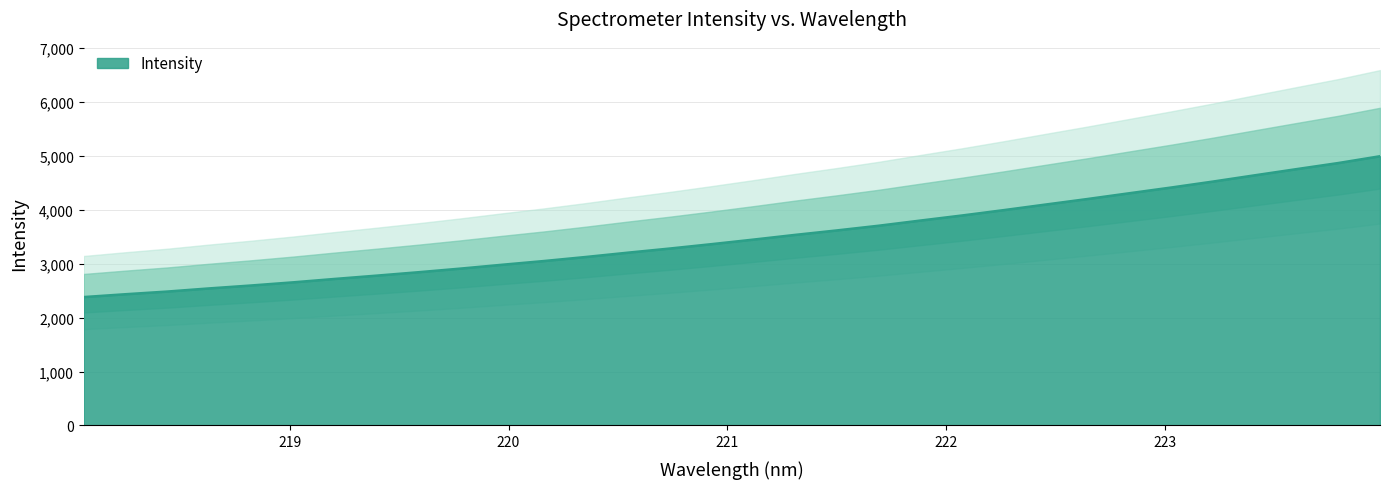

Is it true that the value at 219.3979 is 2777.9?

True